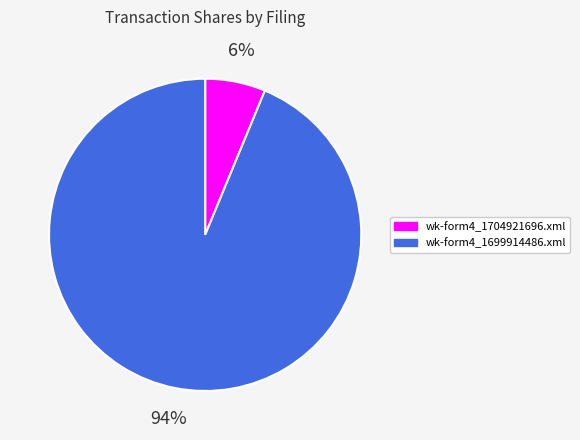

To the nearest percent, what is the average slice percentage?

50%